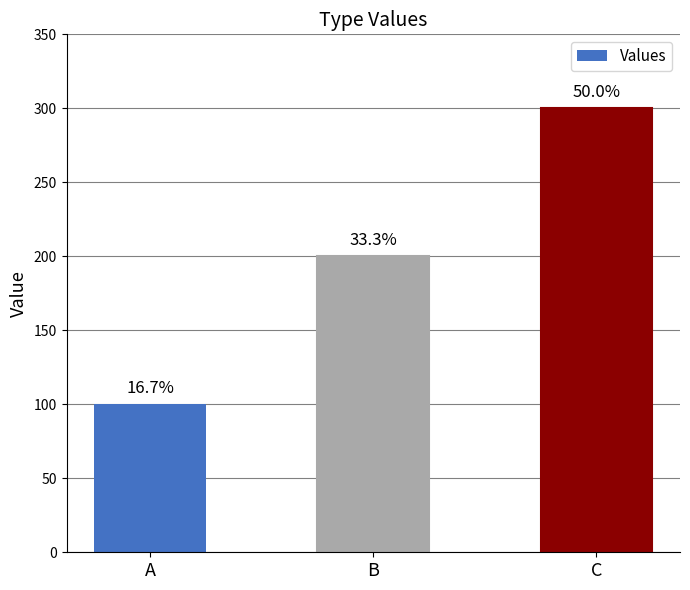

How many bars are there in total?

3